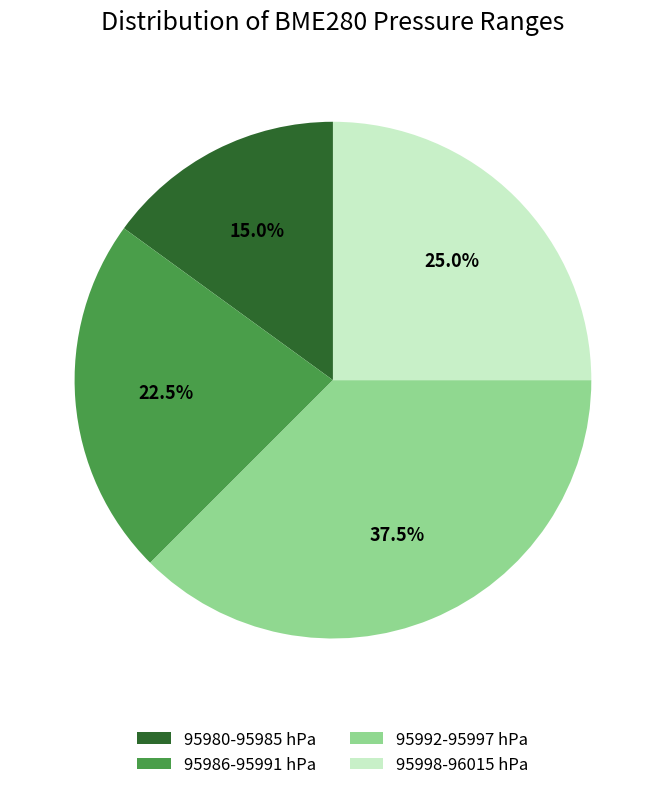

Which has a higher value, 95986-95991 hPa or 95992-95997 hPa?

95992-95997 hPa